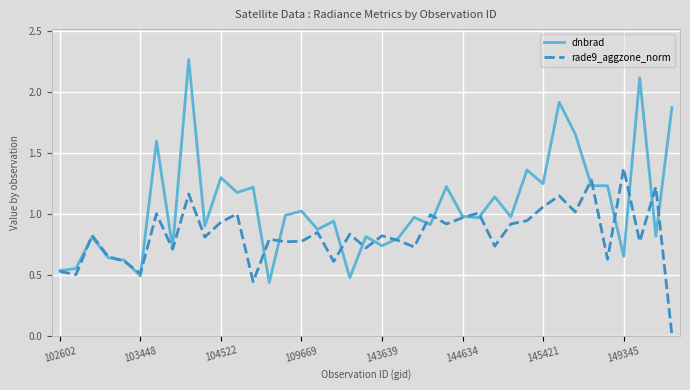

Which series has the widest spread of values?

dnbrad